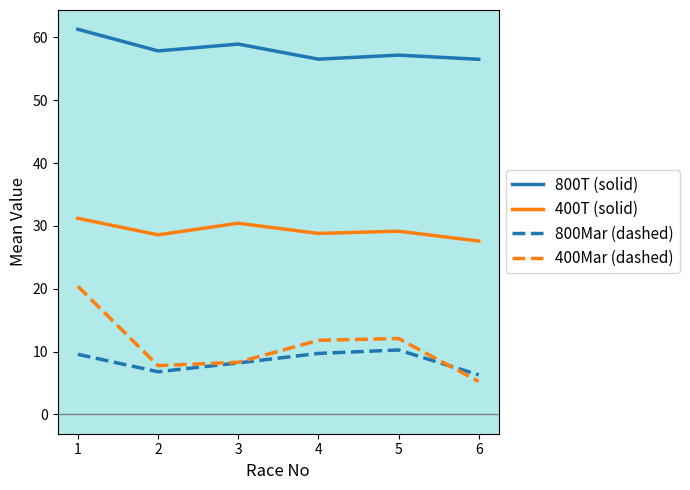

Does the chart have visible grid lines?

No